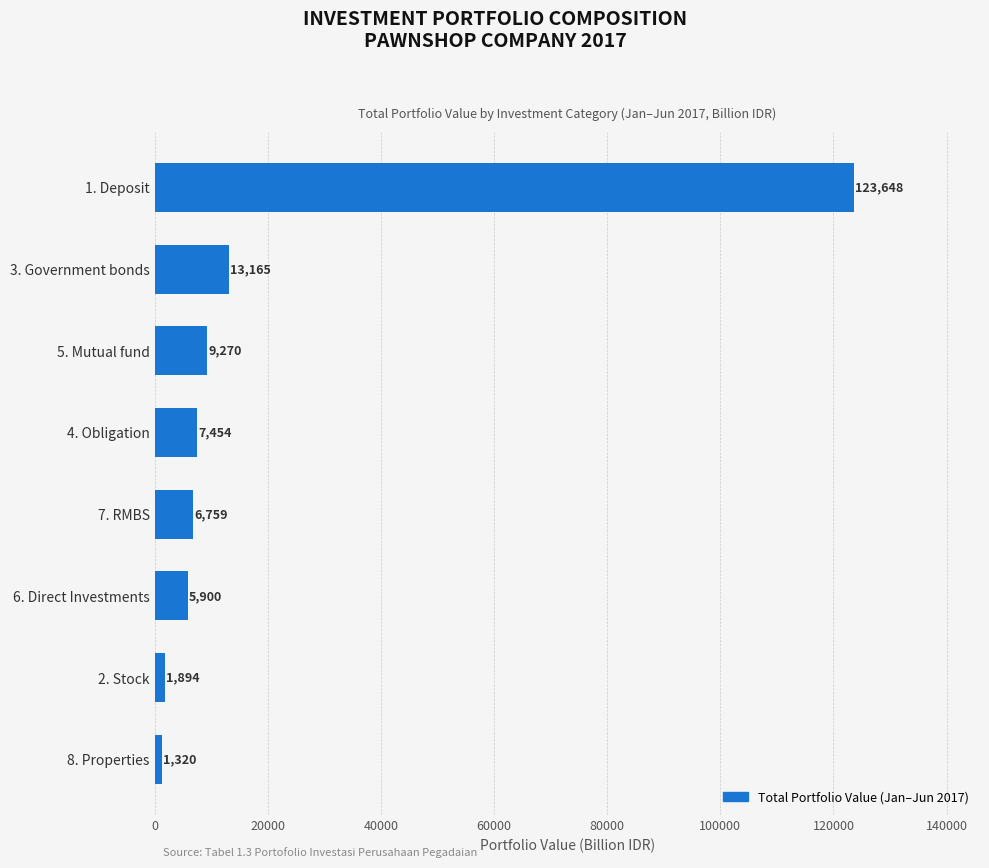

What is the smallest value displayed?

1319.8